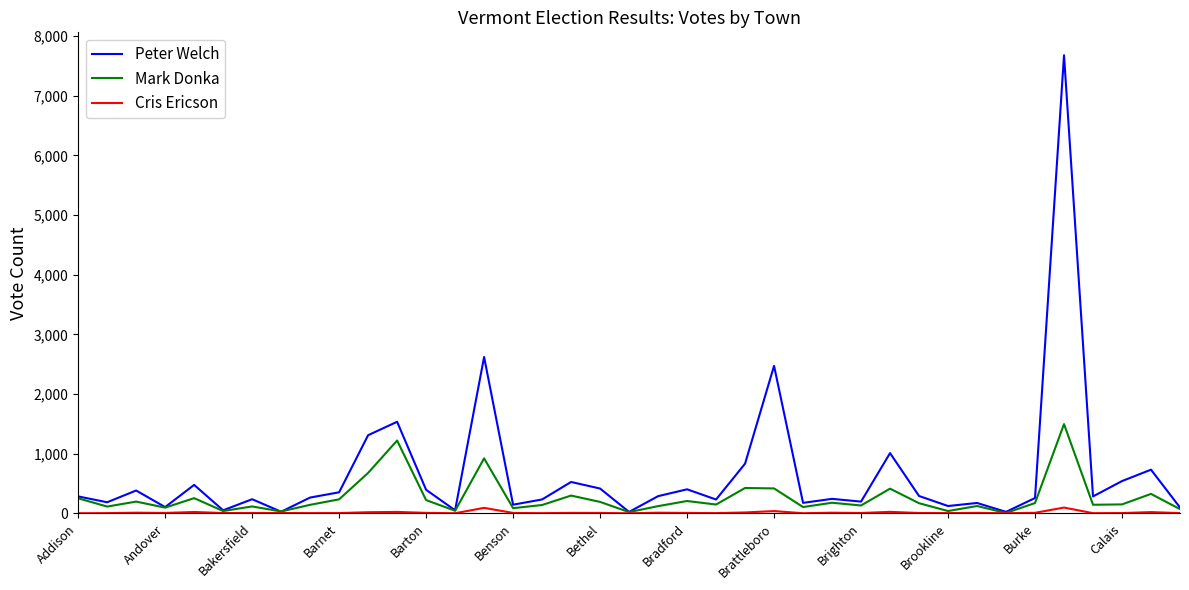

Rank the series by their maximum value, from highest to lowest.

Peter Welch, Mark Donka, Cris Ericson